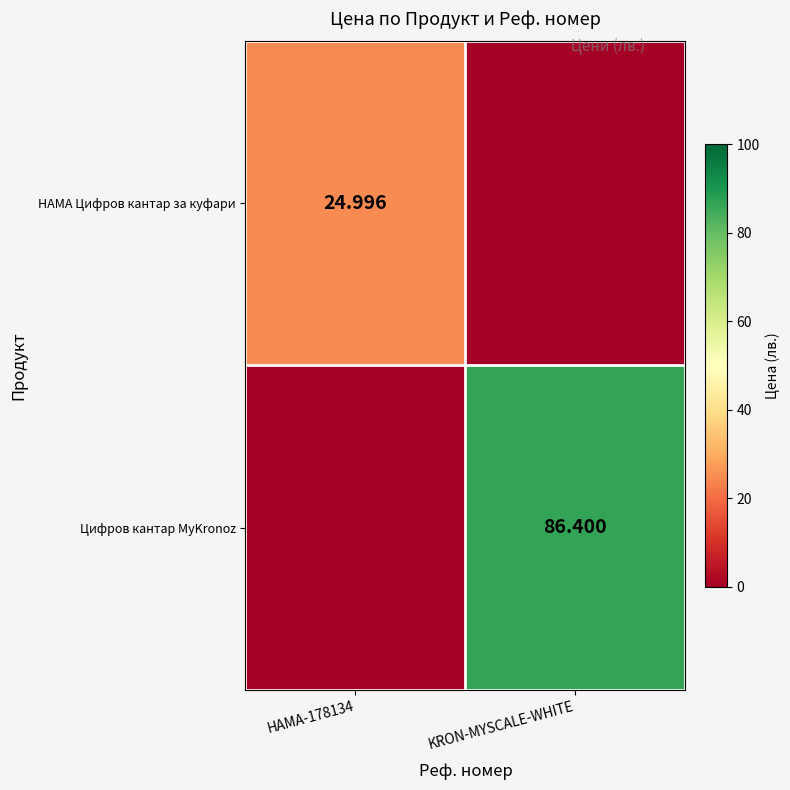

At how many categories does at least one series exceed 43?

1